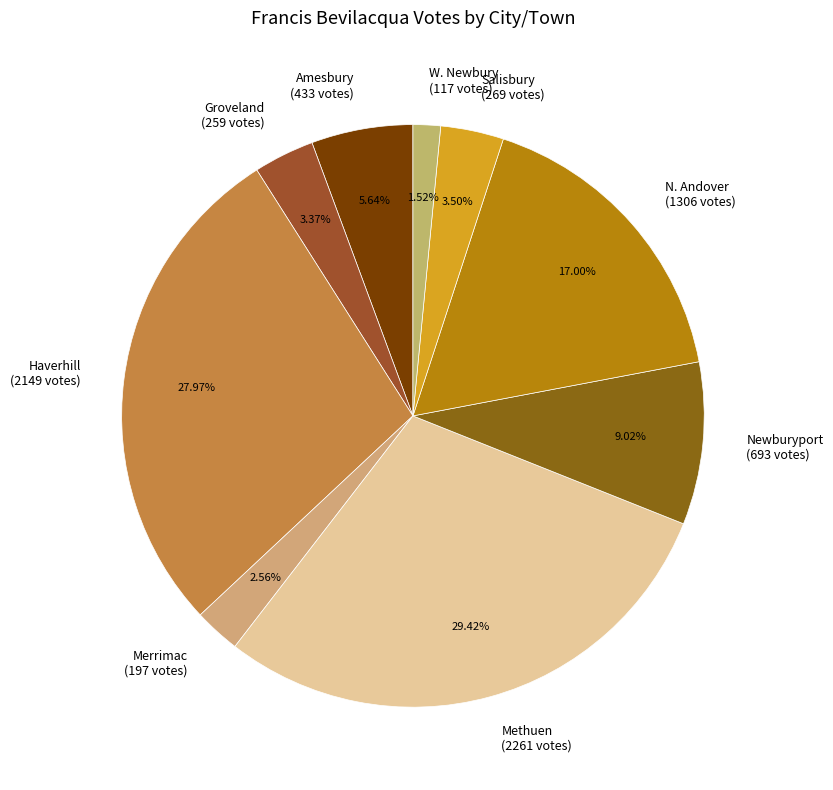

Which has a higher value, N. Andover (1306 votes) or Newburyport (693 votes)?

N. Andover (1306 votes)